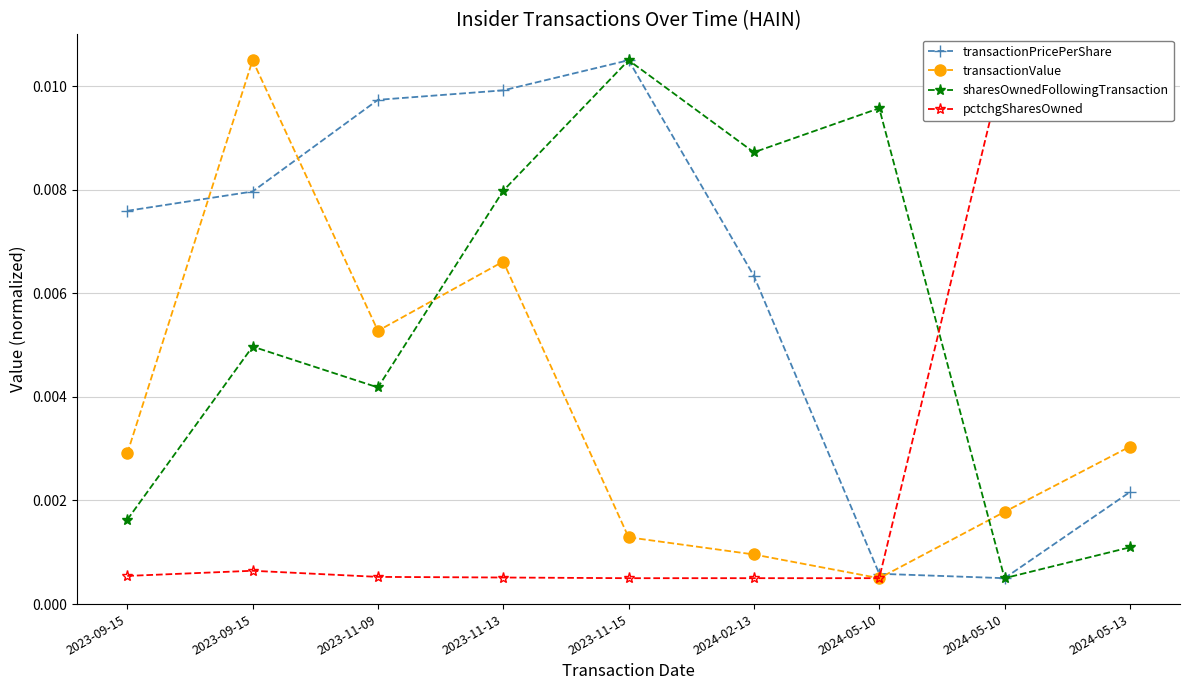

Rank the categories by transactionPricePerShare value from lowest to highest.

2024-05-10, 2024-05-10, 2024-05-13, 2024-02-13, 2023-09-15, 2023-09-15, 2023-11-09, 2023-11-13, 2023-11-15